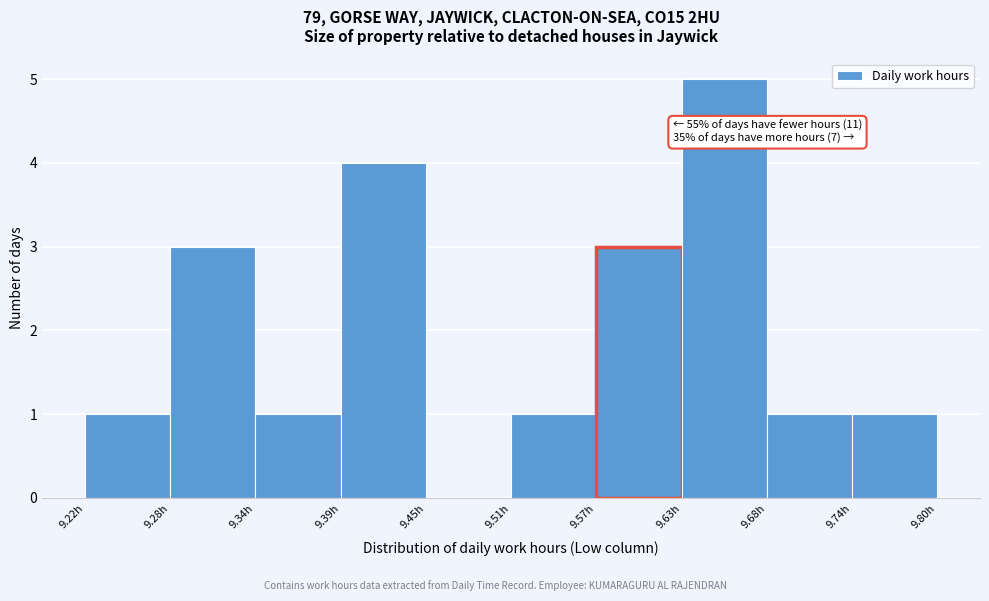

Over which range of the x-axis is the bar tallest?

9.626 to 9.684